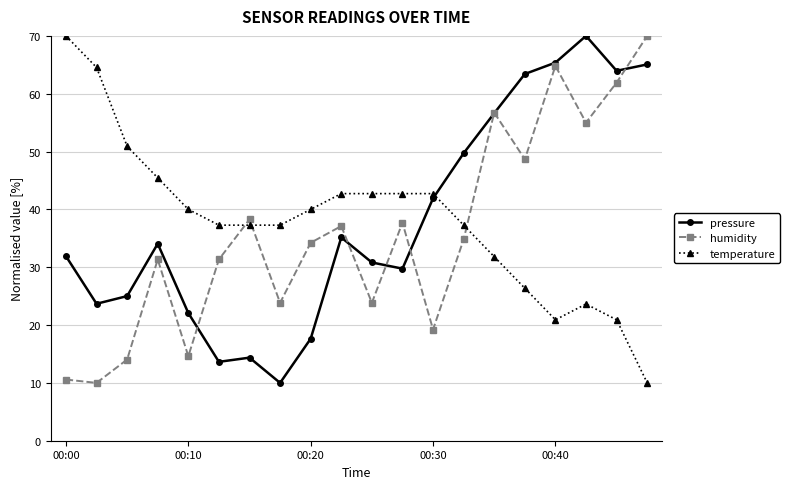

What is the minimum value for humidity?

10.0